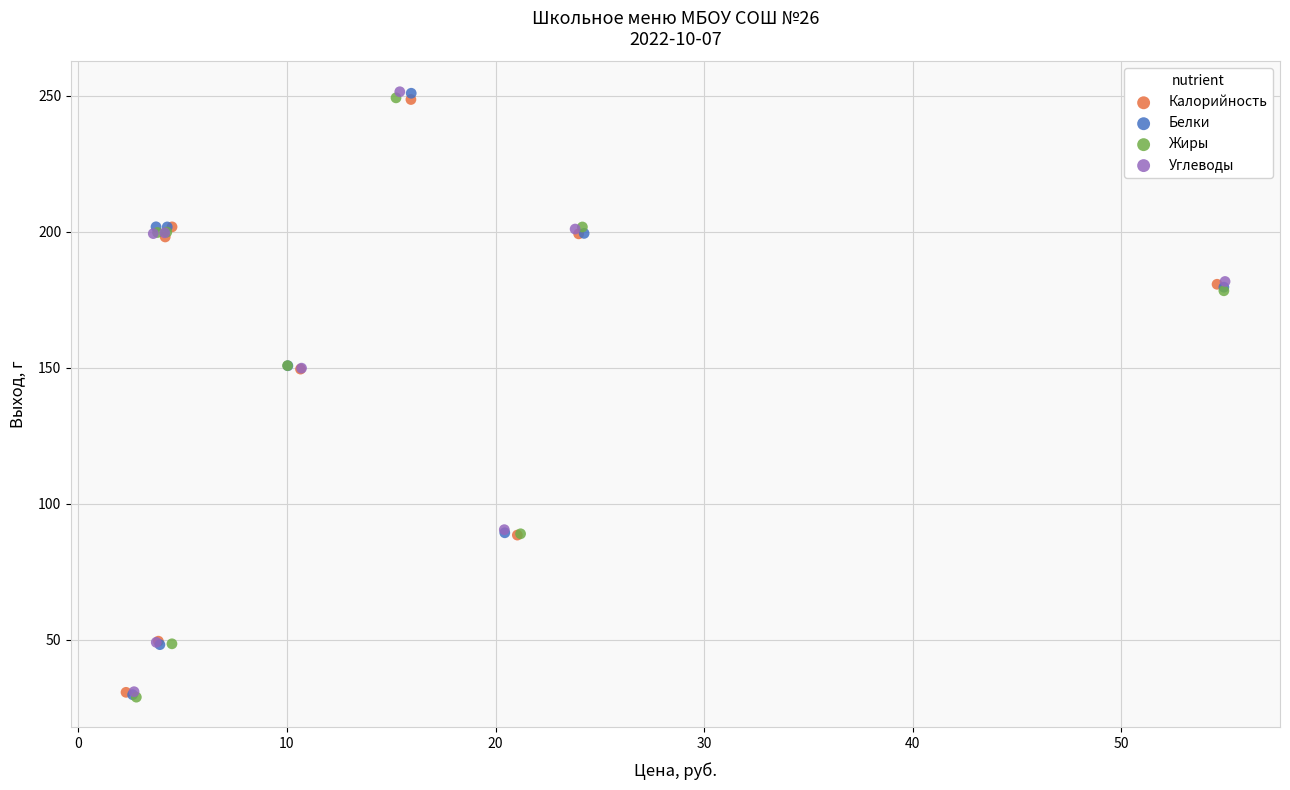

What are all the series names shown in the legend?

Калорийность, Белки, Жиры, Углеводы